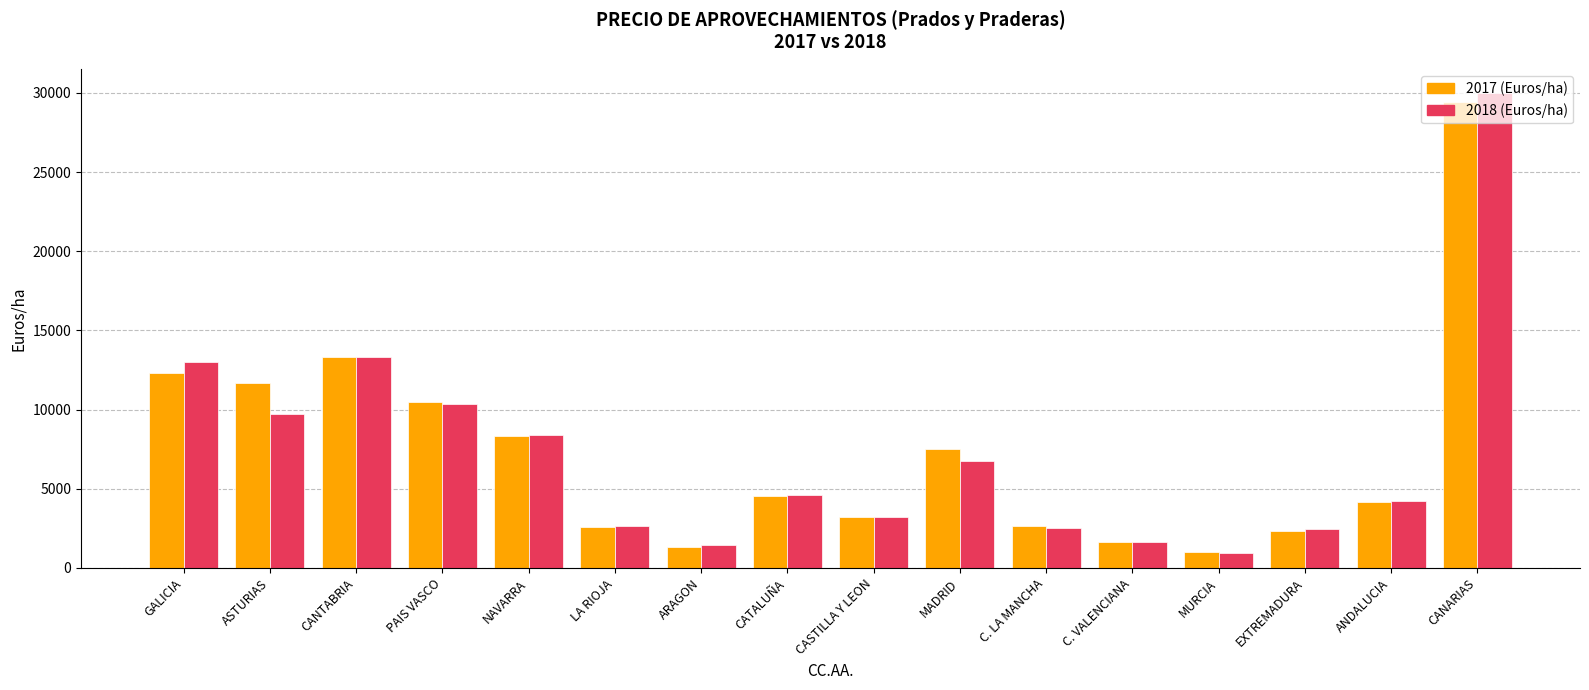

How many values in the 2018 (Euros/ha) series are below 4583?

8